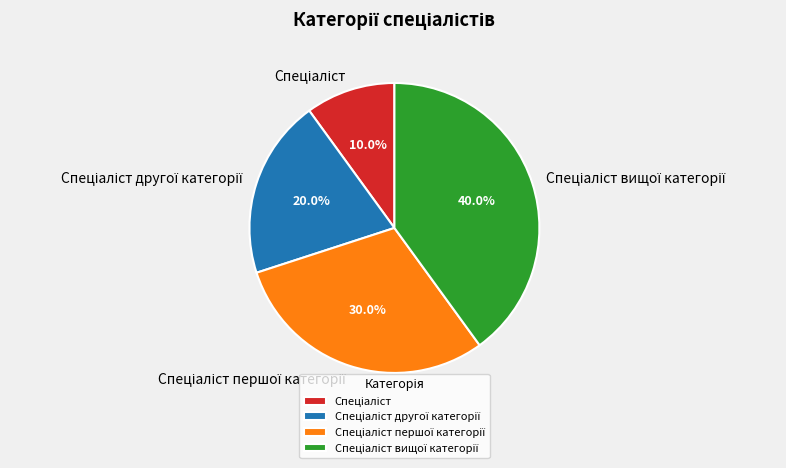

Is there a majority slice in this chart?

No